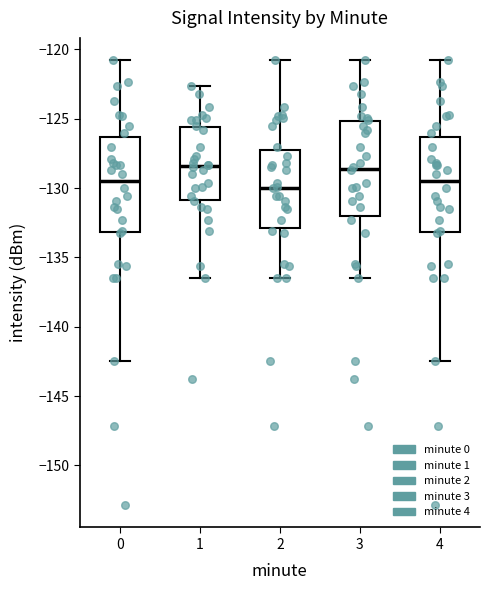

Reading left to right, transcribe this box plot: for each box, give where its median line is, the range the box spans, and where its two whiskers end, as read against the y-axis. The values are not printed on the chart, so give them approximately, as read against the axis.

0: median -129.5, box -133.0 to -126.5, whiskers -142.5 to -121.0
1: median -128.5, box -131.0 to -125.5, whiskers -136.5 to -122.5
2: median -130.0, box -133.0 to -127.0, whiskers -136.5 to -121.0
3: median -128.5, box -132.0 to -125.0, whiskers -136.5 to -121.0
4: median -129.5, box -133.0 to -126.5, whiskers -142.5 to -121.0